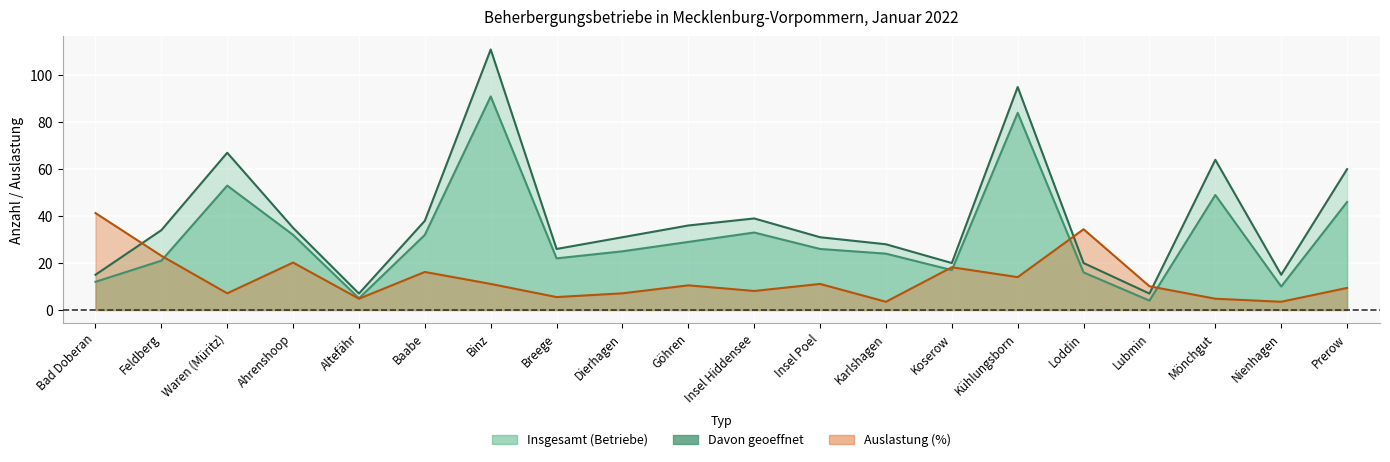

How many series are shown in this chart?

3